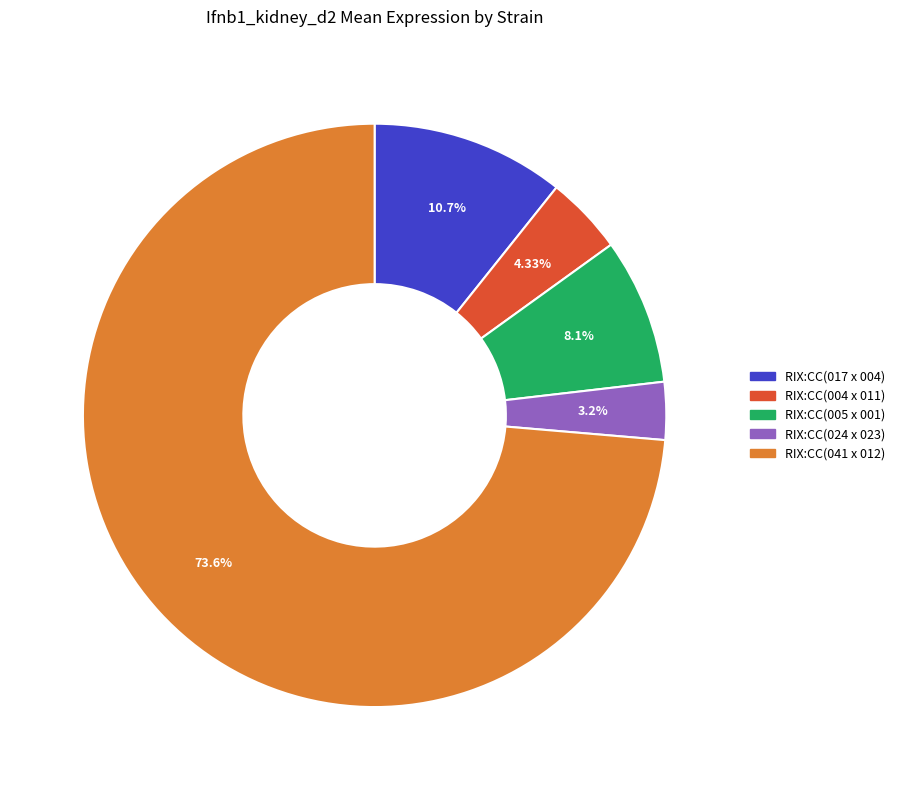

To the nearest percent, what is the difference between the RIX:CC(017 x 004) and RIX:CC(004 x 011) slice percentages?

6%